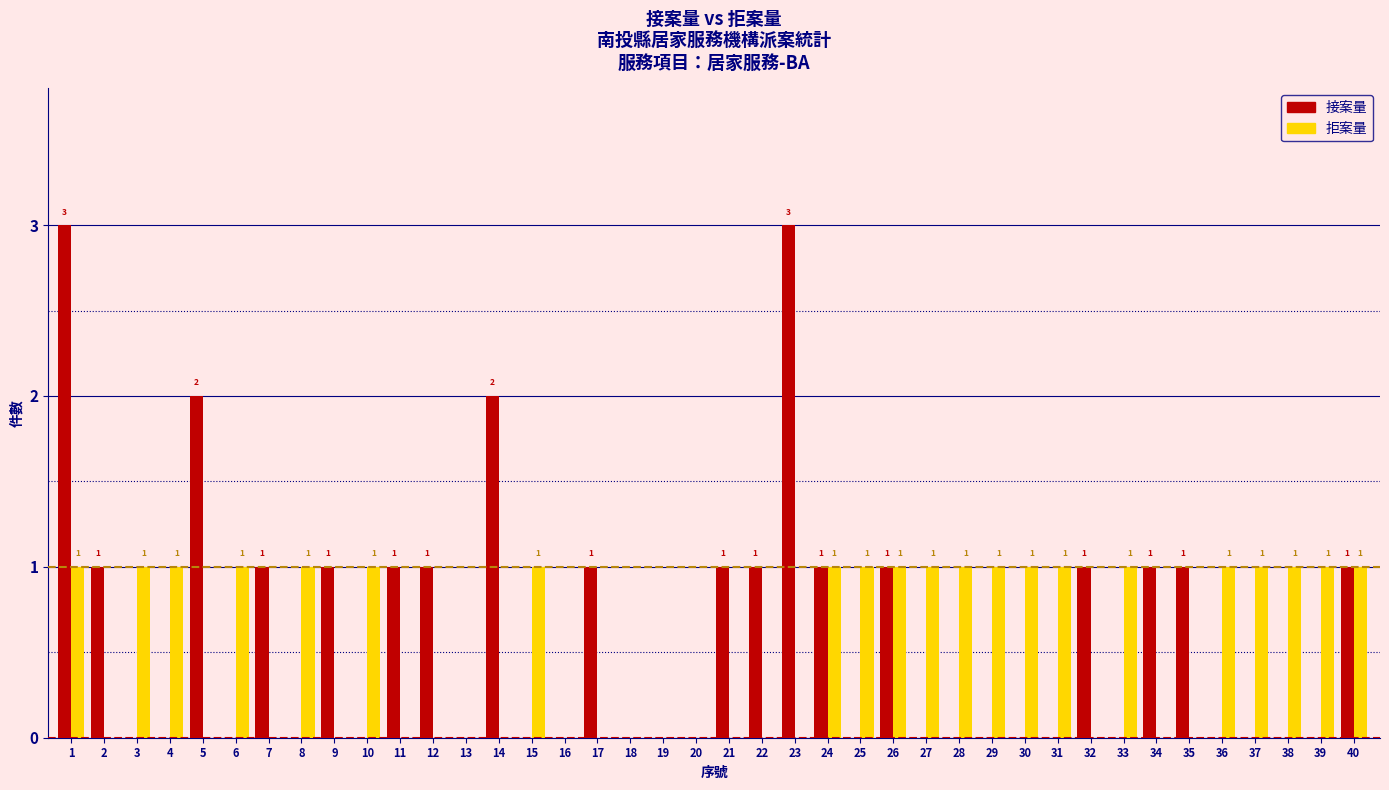

True or false: 接案量 has a value of 2 at 24.

False